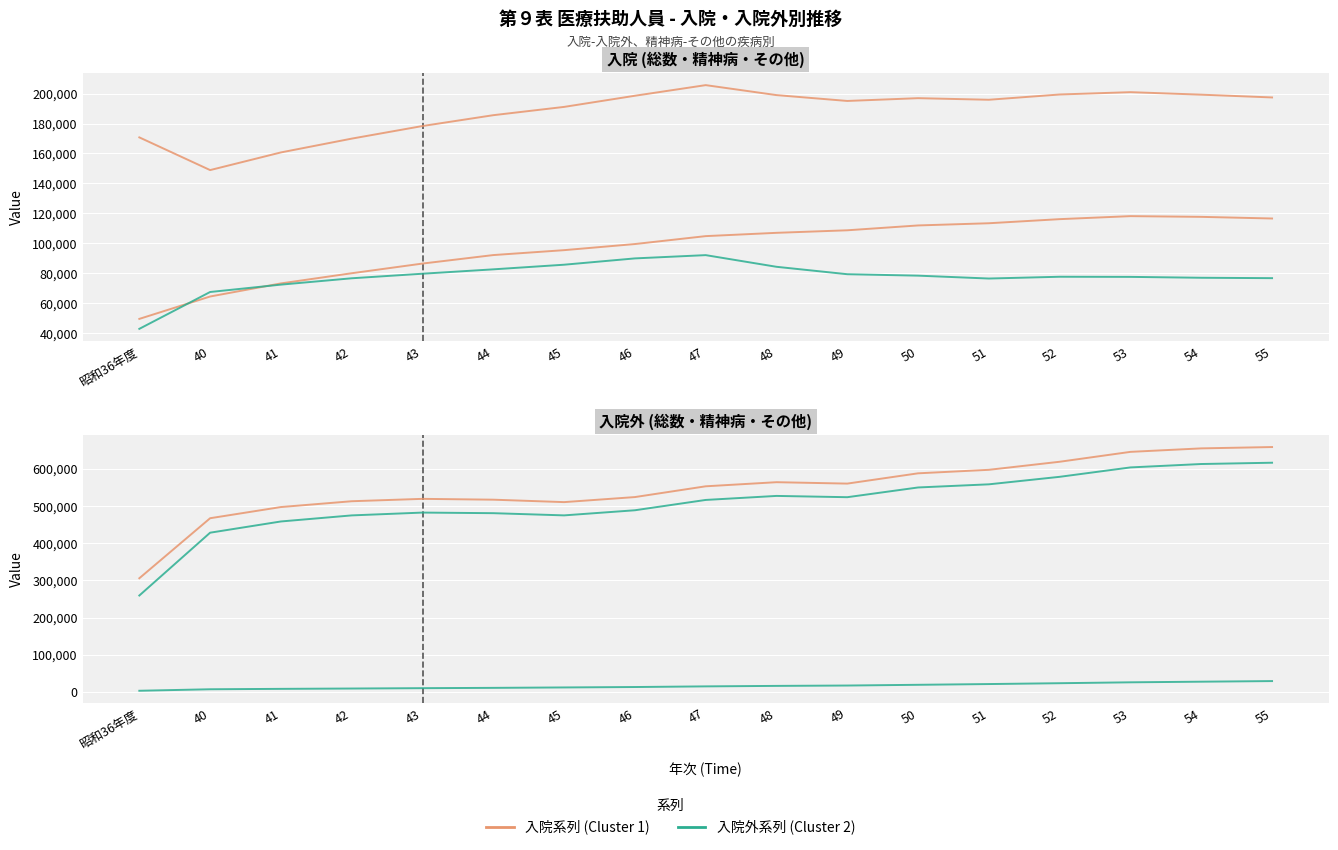

What is the average value of the 入院外-精神病 series?

15912